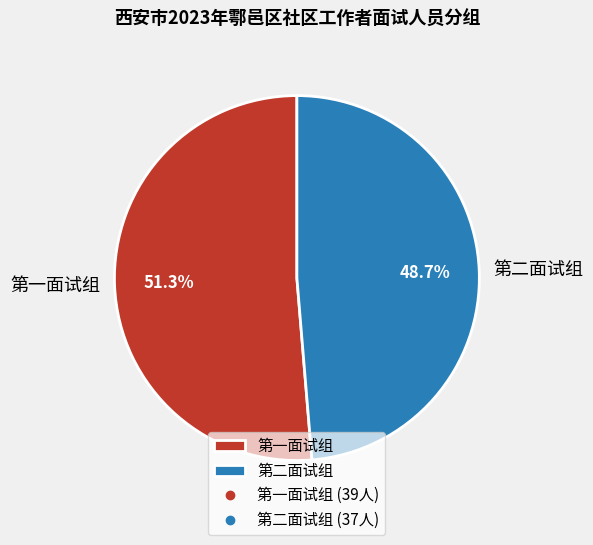

To the nearest percent, what portion does 第二面试组 represent?

49%